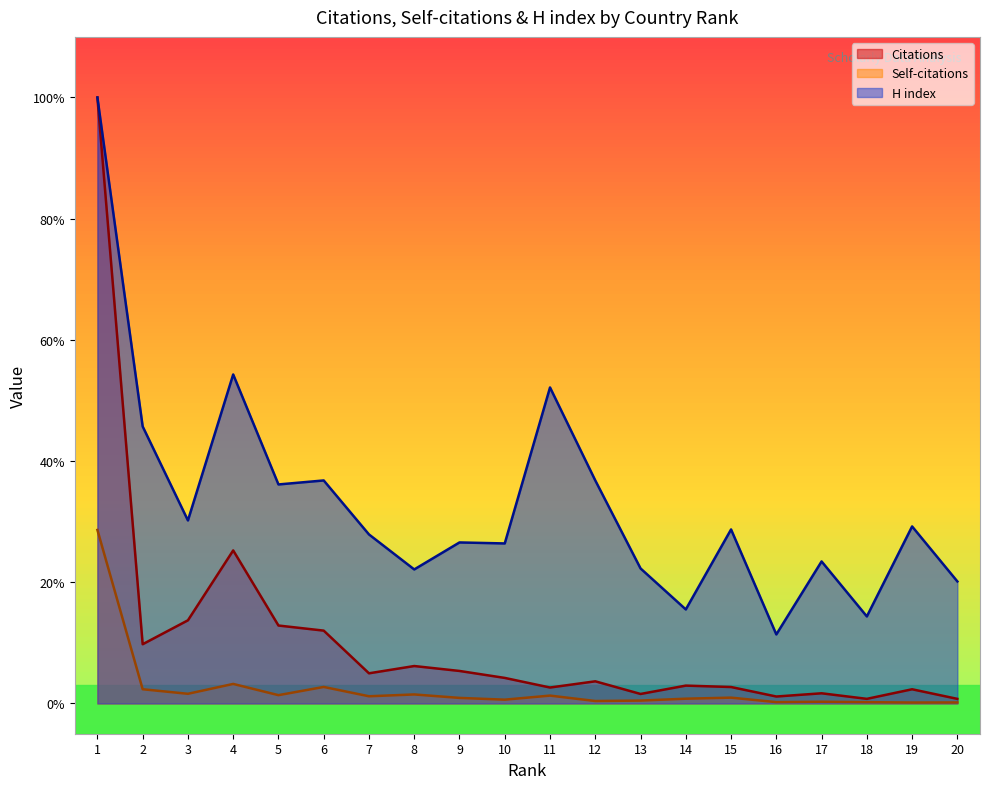

What is the highest value of the Citations series?

100.0